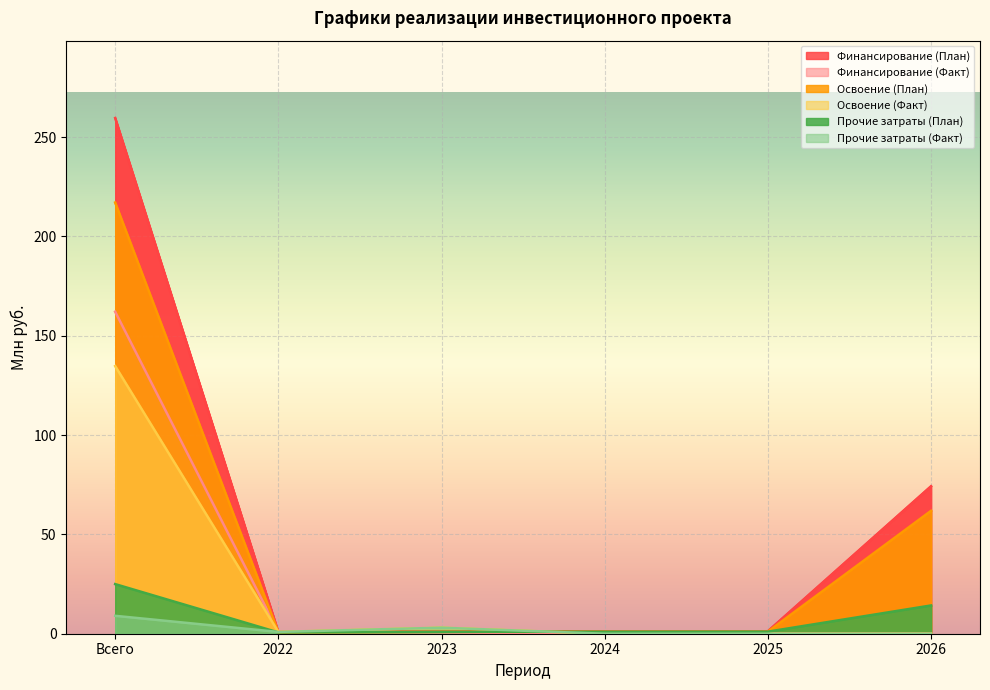

Where is the first local minimum for Освоение (План)?

2022